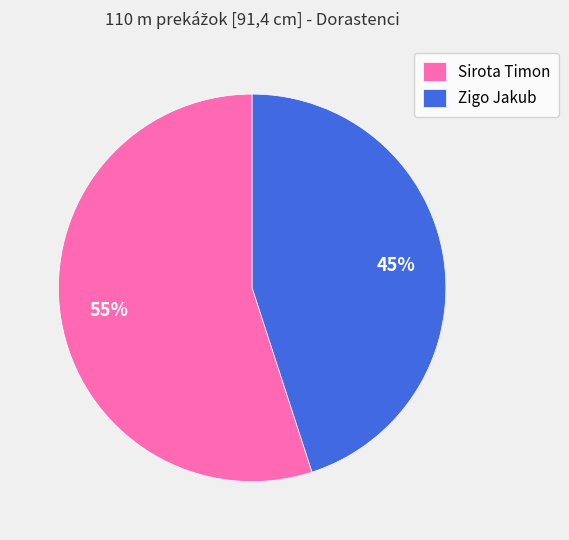

Is it true that Sirota Timon is 43% of the pie?

False